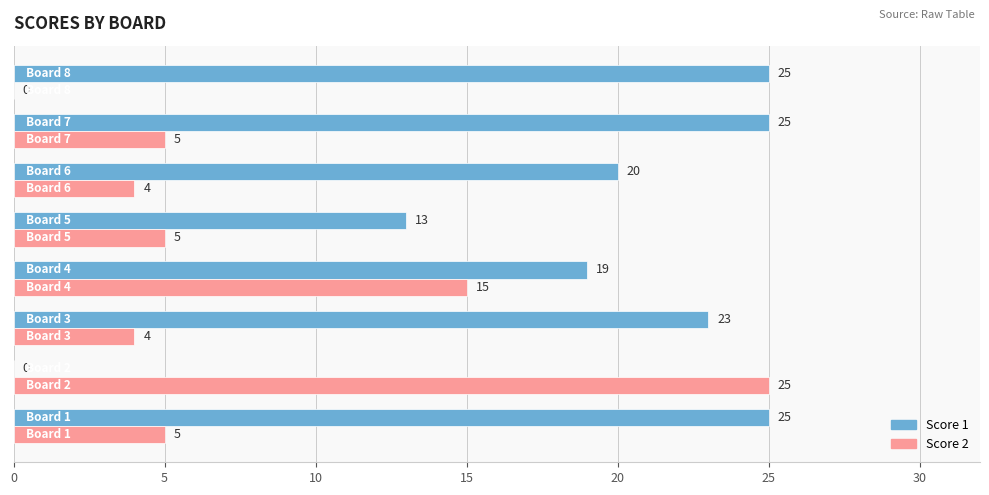

What is the highest value of the Score 1 series?

25